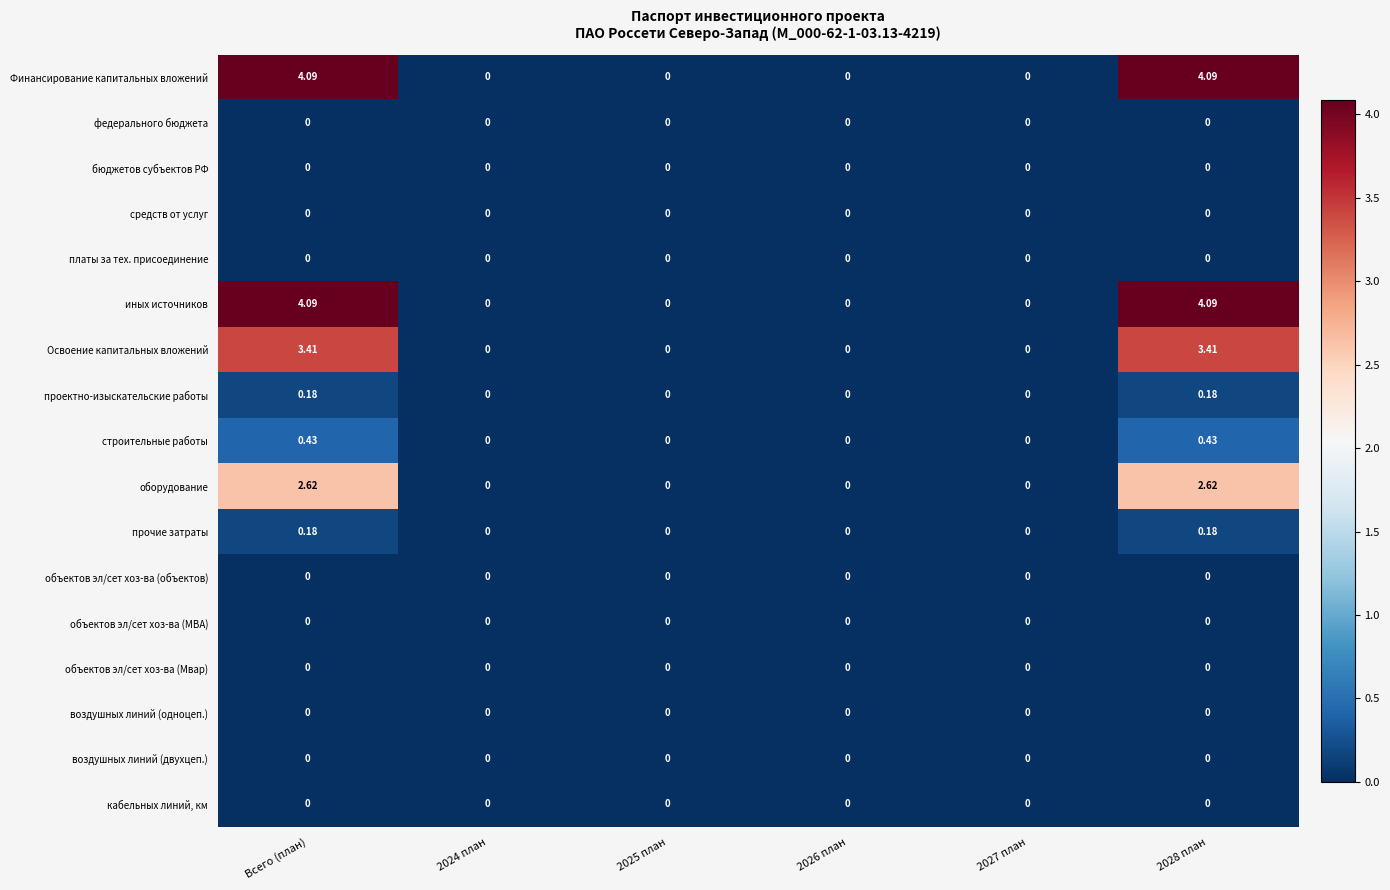

Count the number of categories in the chart.

6